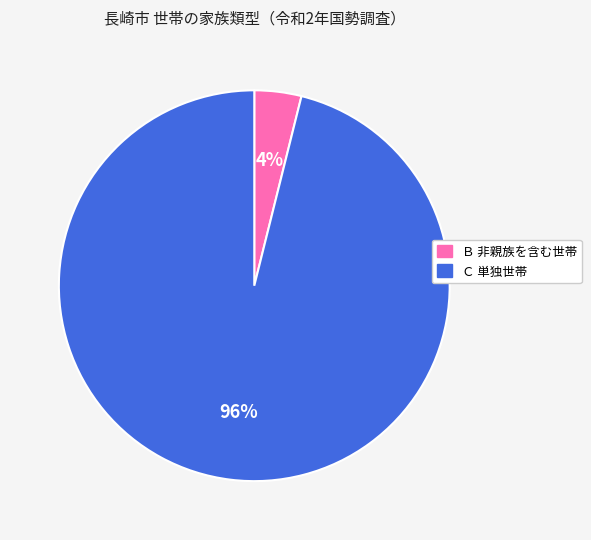

To the nearest percent, what is the average slice percentage?

50%